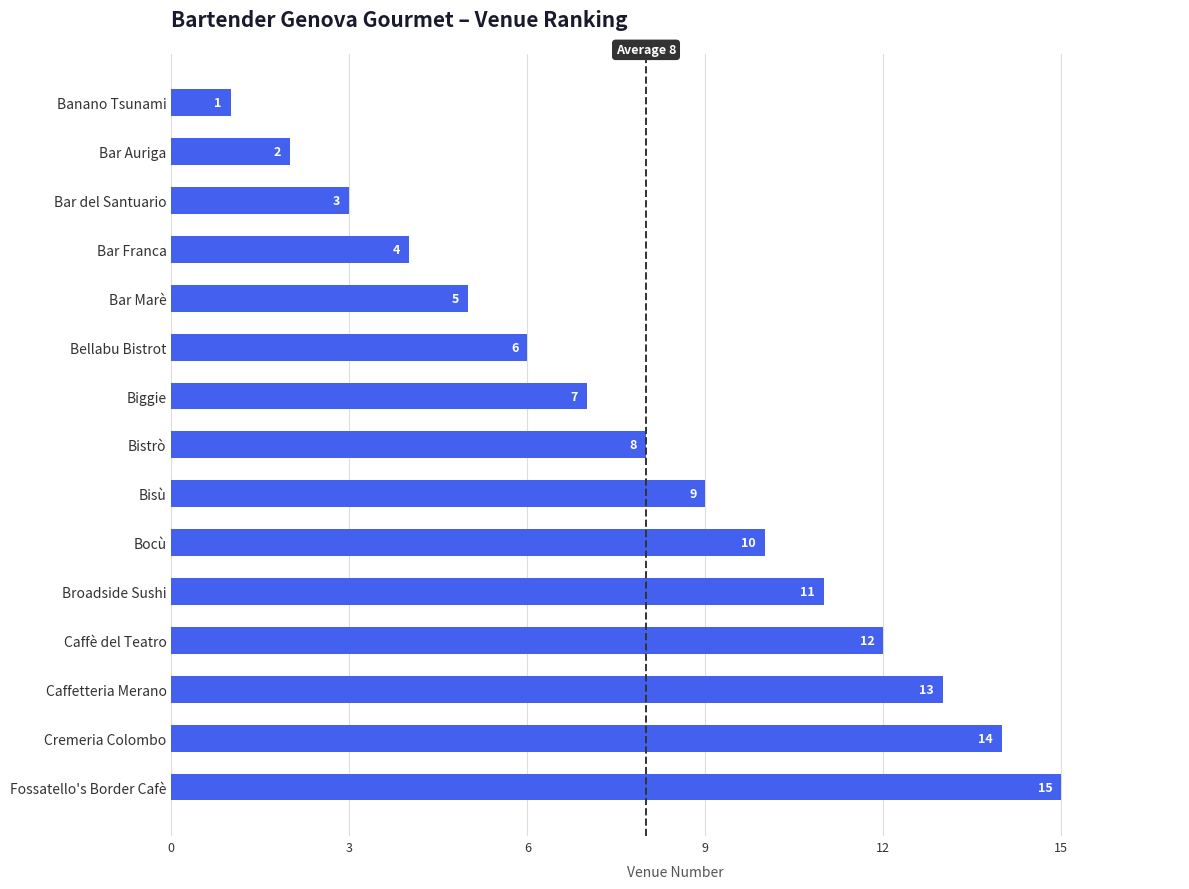

What is the difference between the maximum and minimum values?

14